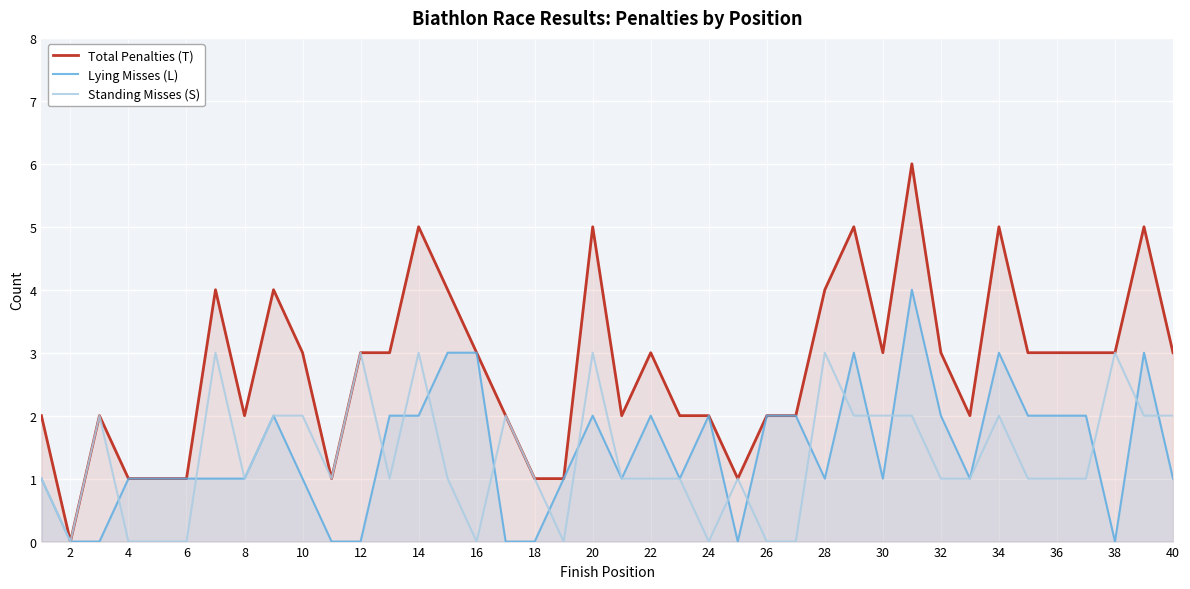

What is the average value of the Total Penalties (T) series?

3